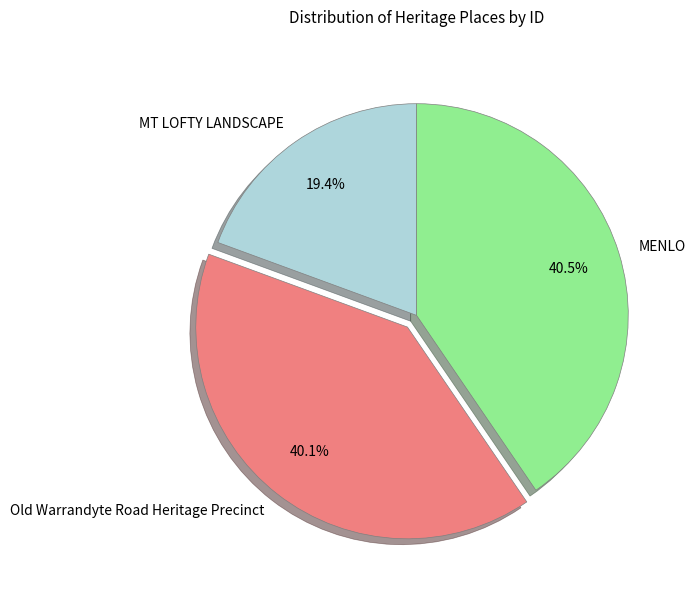

Do MENLO and MT LOFTY LANDSCAPE together represent more than half of the pie?

Yes